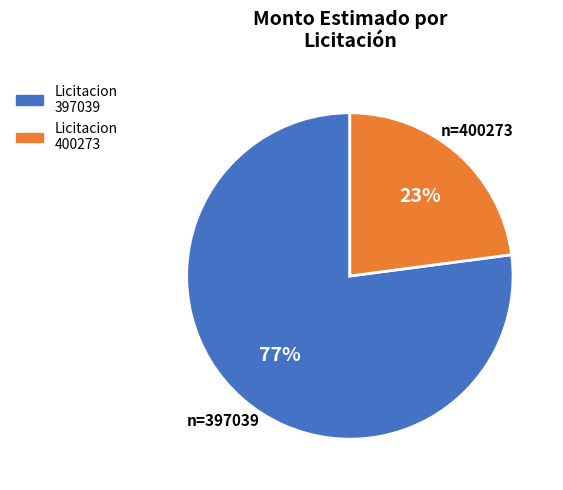

Is there a majority slice in this chart?

Yes